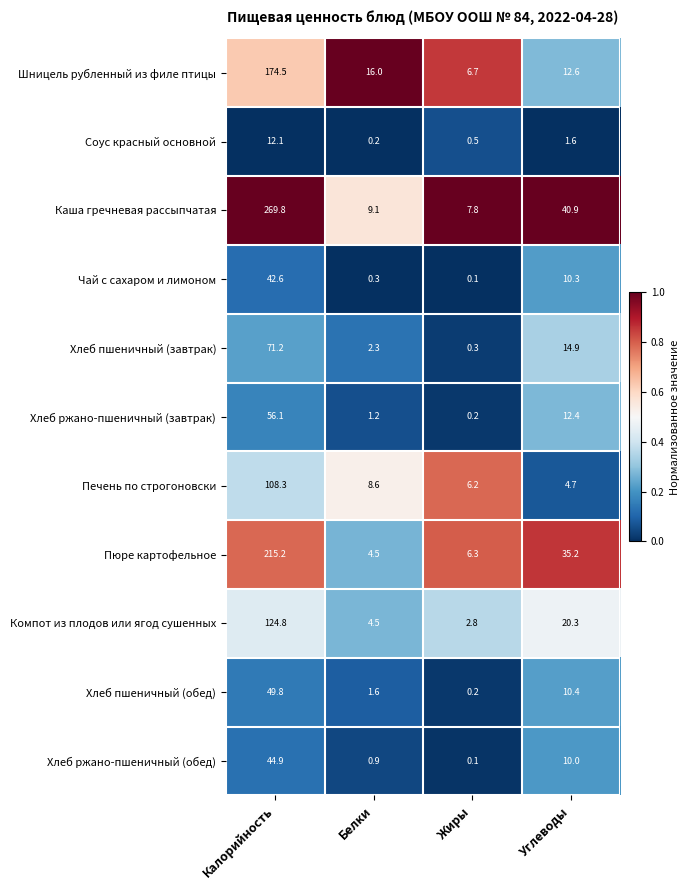

How many series are shown in this chart?

11